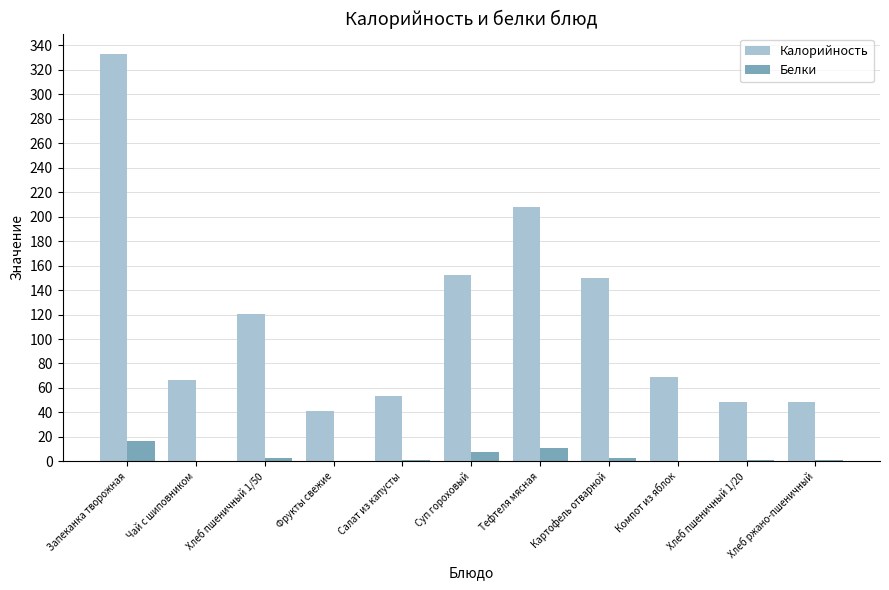

At which category is the sum across all series the highest?

Запеканка творожная